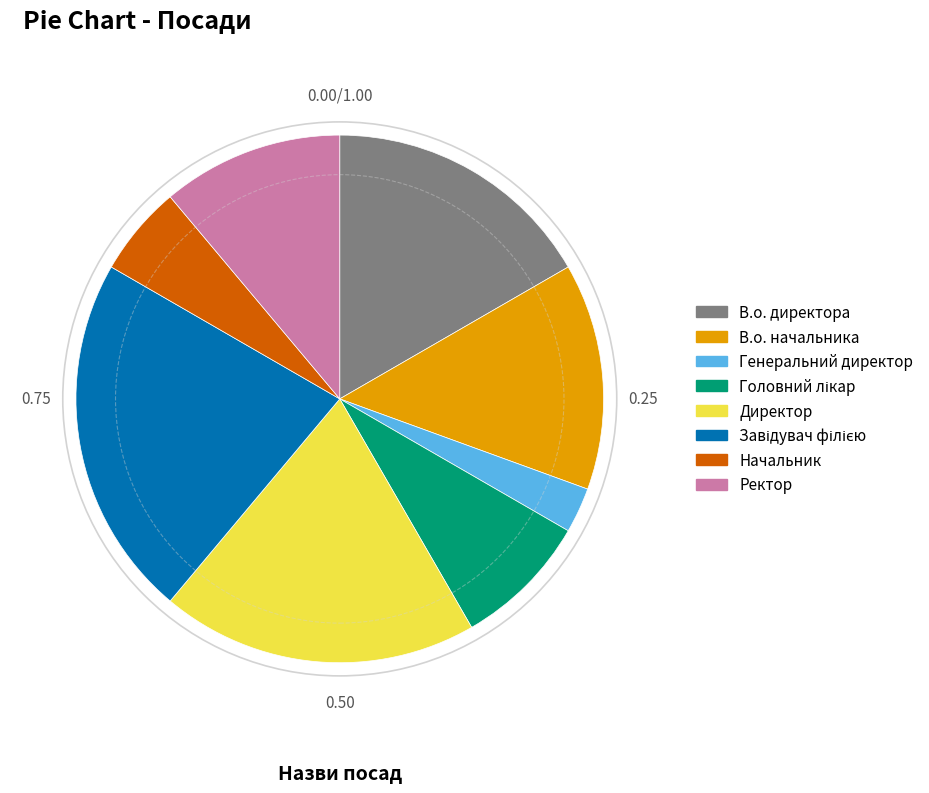

Combined, do Генеральний директор and Директор account for over 50%?

No